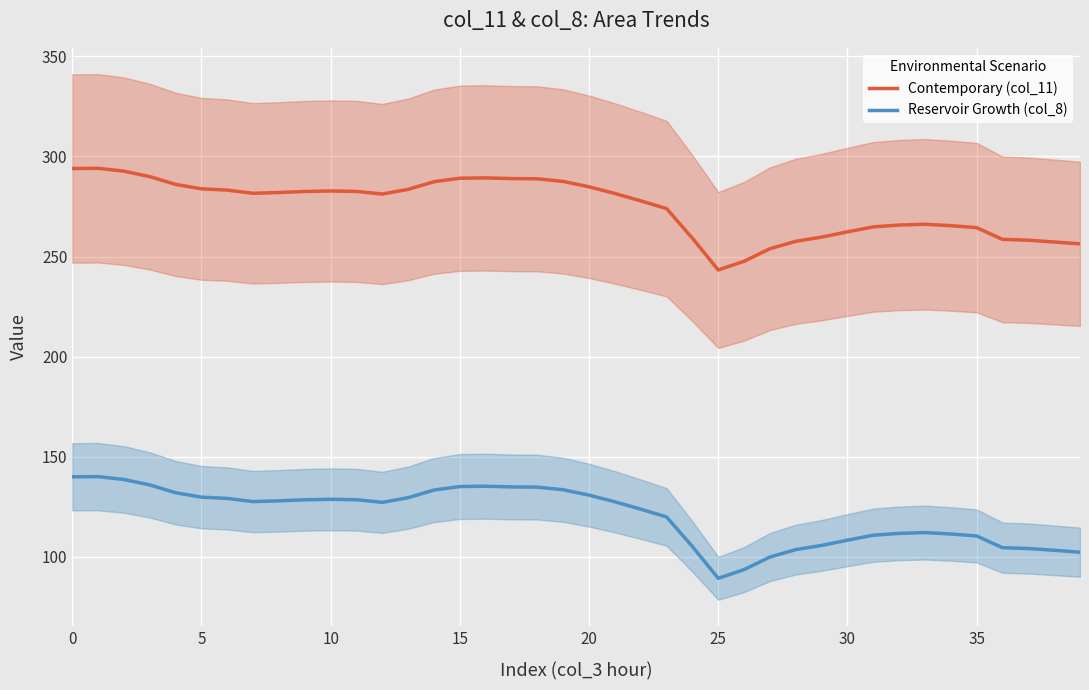

The Contemporary (col_11) series shows 100.5 at 10. True or false?

False